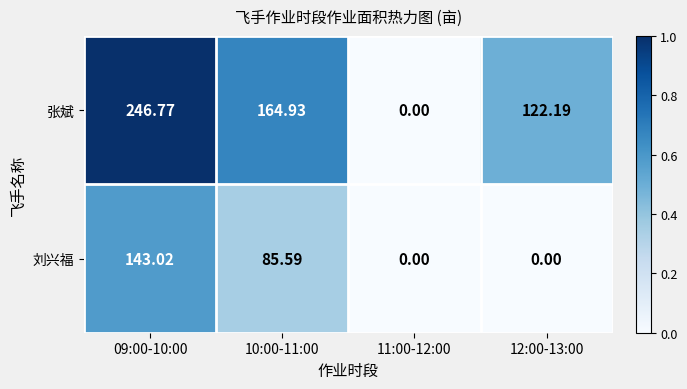

Which series has the largest total across all categories?

张斌